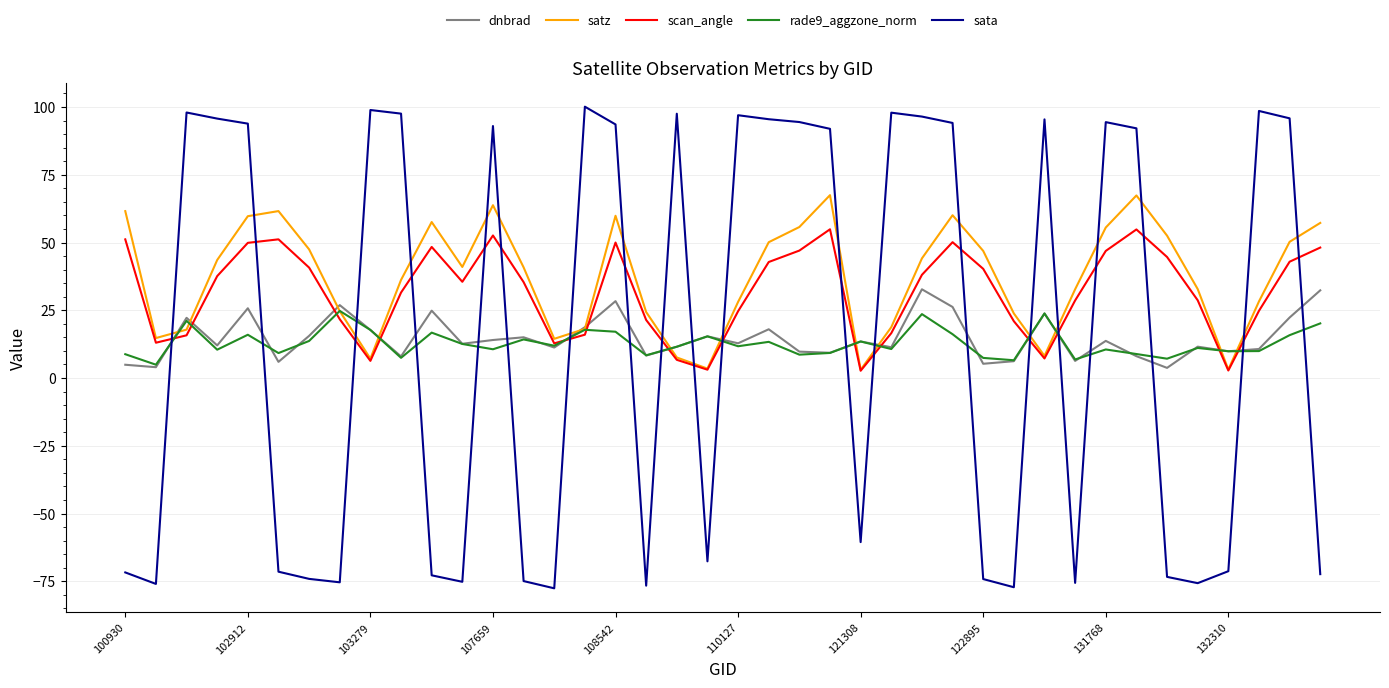

What is the maximum value shown in the chart?

100.1